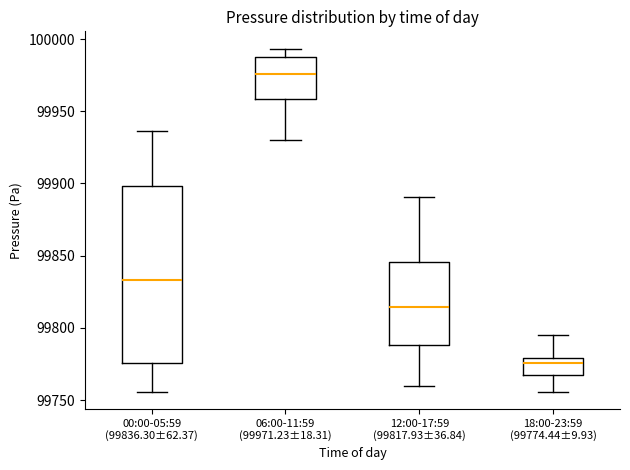

Where does the lower whisker of the box for 12:00-17:59 (99817.93±36.84) end on the y-axis? The values are not printed on the chart, so give them approximately, as read against the axis.

99760